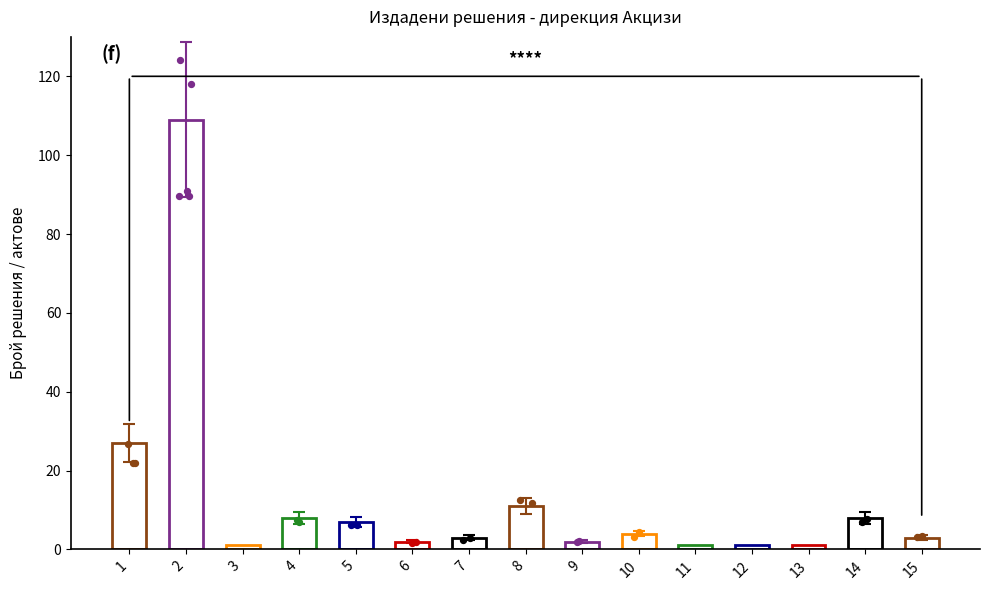

What is the change in value from ред 1 to ред 11?

-26